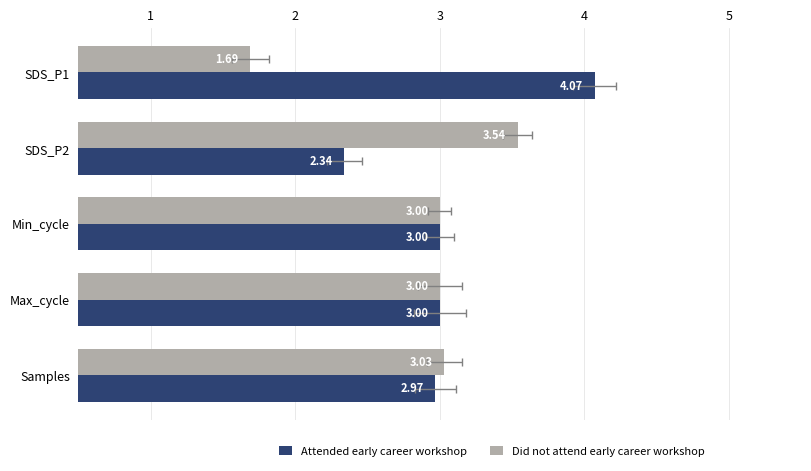

How many values in the Attended early career workshop series are below 3?

2